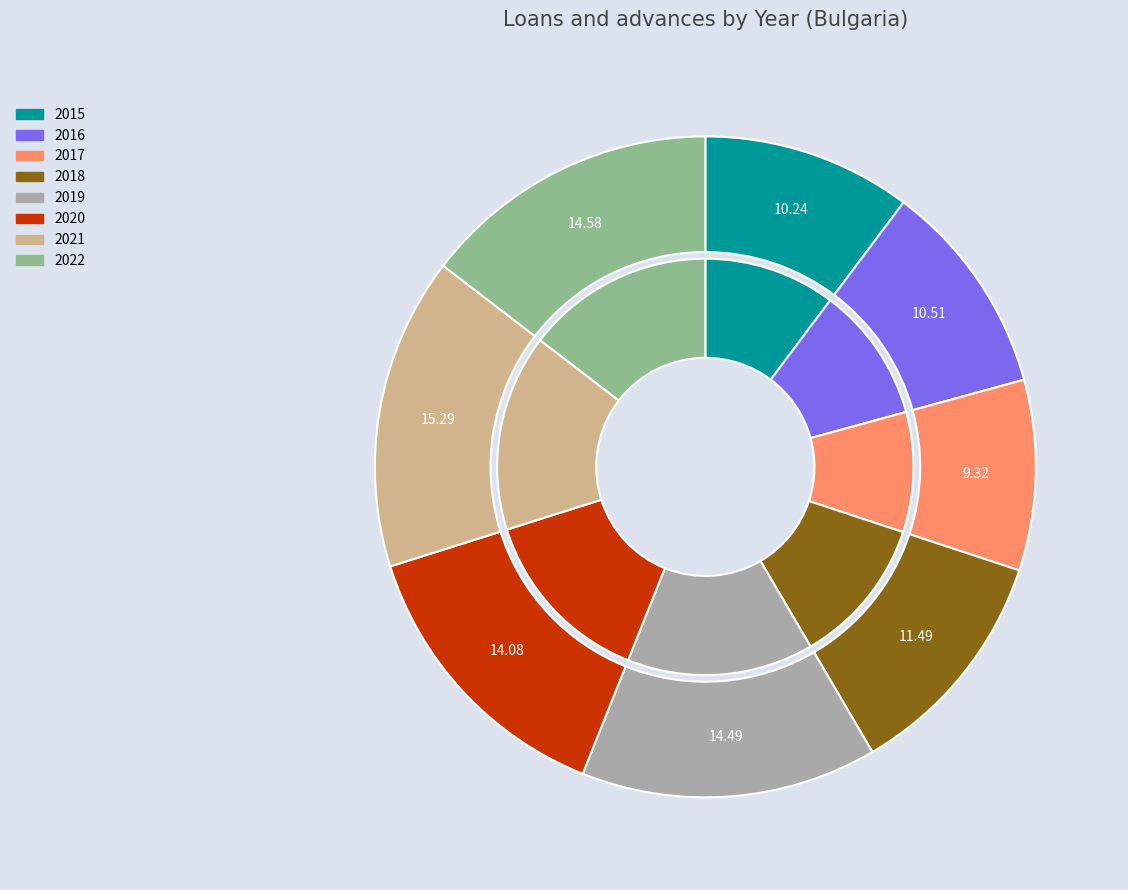

Which category has the smallest portion of the pie?

2017